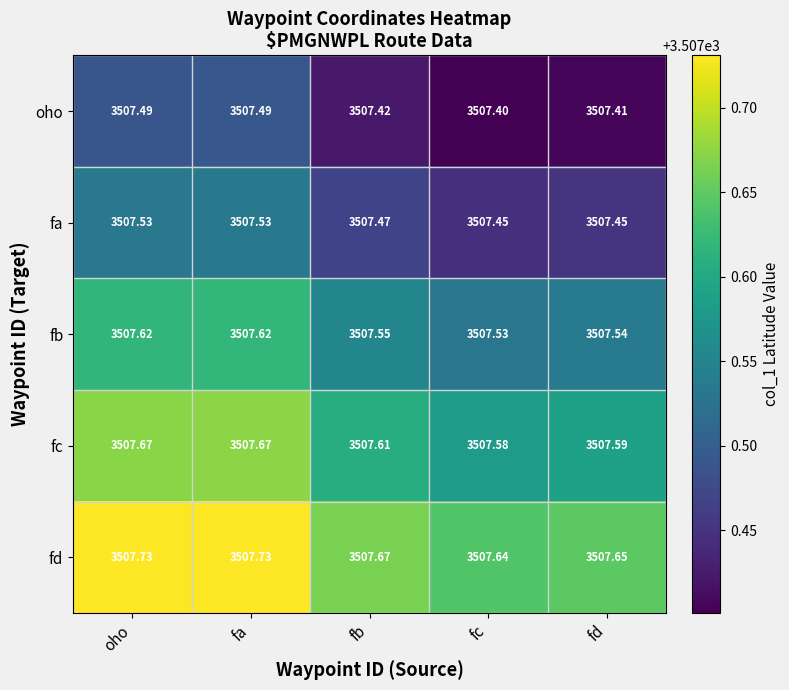

At which category does the chart reach its minimum across all series?

fc